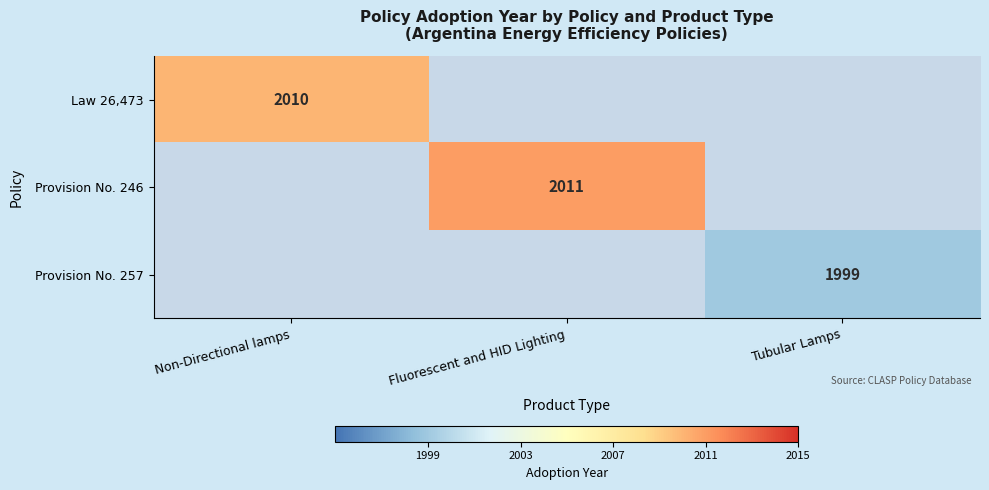

Is it true that Provision No. 246 equals 2011 at Fluorescent and HID Lighting?

True